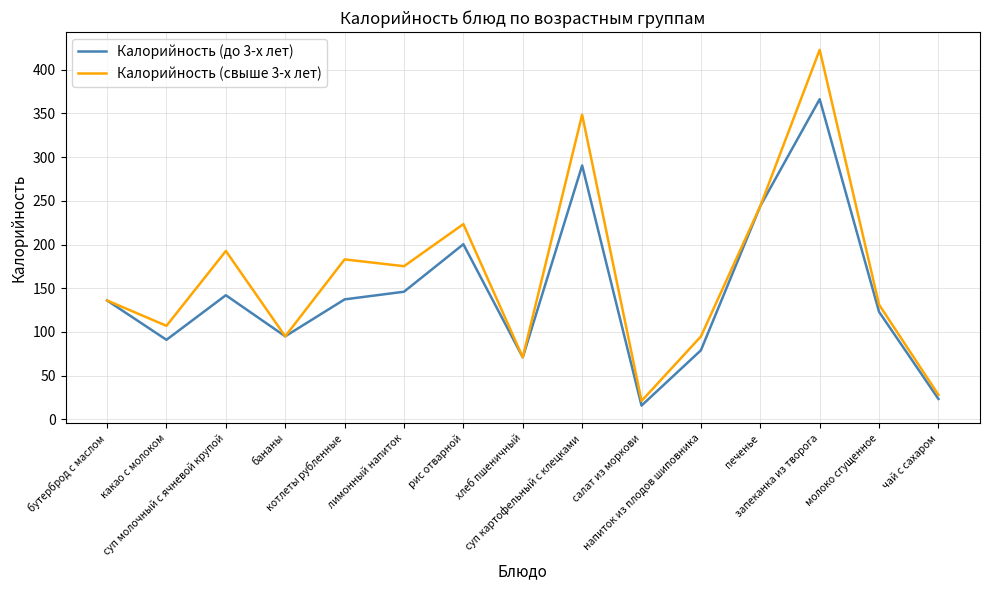

What is the minimum value shown in the chart?

15.8